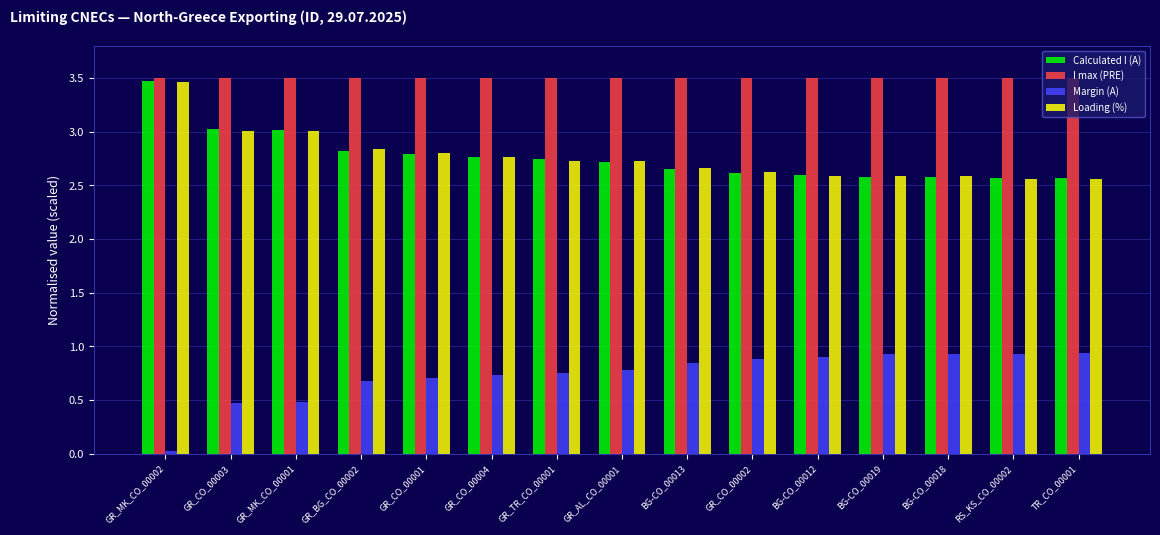

What is the sum of the Calculated I (A) values at BG-CO_00013 and BG-CO_00018?

5.2